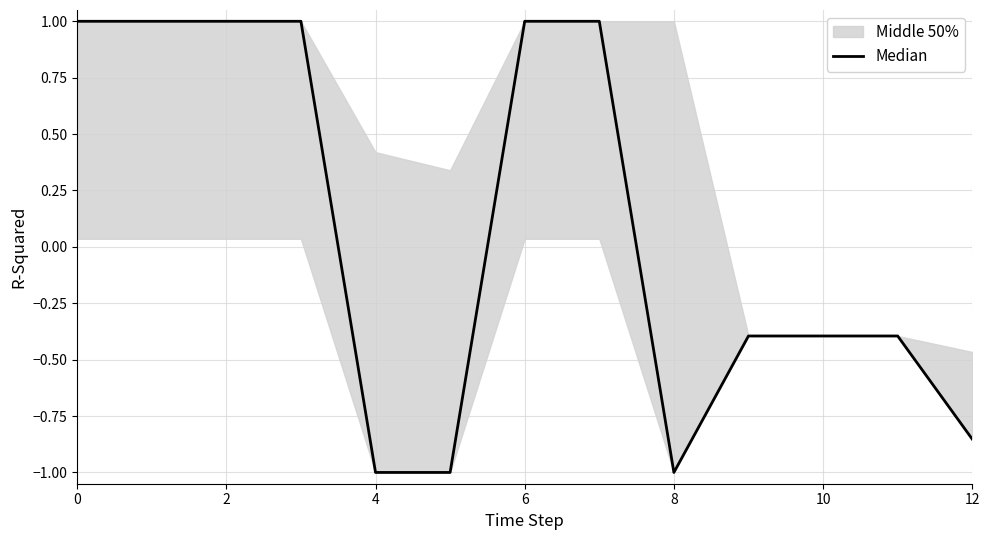

How many points are lower than both their immediate neighbors (excluding endpoints)?

1